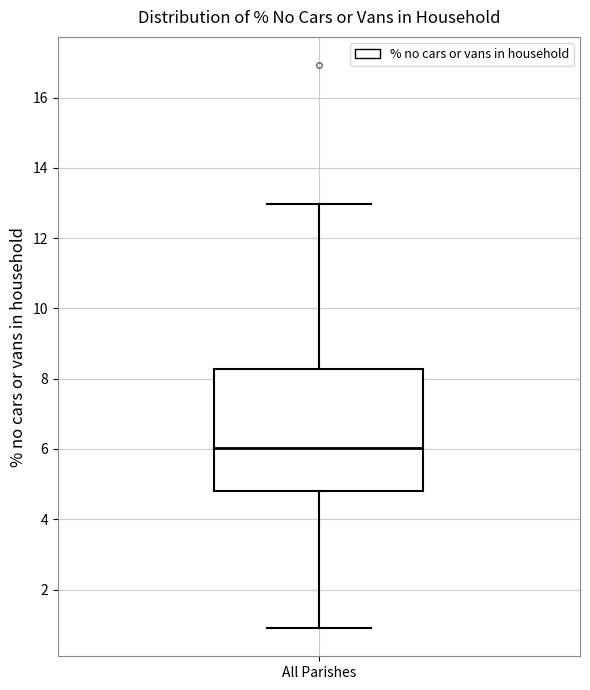

Transcribe this box plot: give where the median line is, the range the box spans, and where the two whiskers end, as read against the y-axis. The values are not printed on the chart, so give them approximately, as read against the axis.

median 6.0, box 4.8 to 8.2, whiskers 1.0 to 13.0